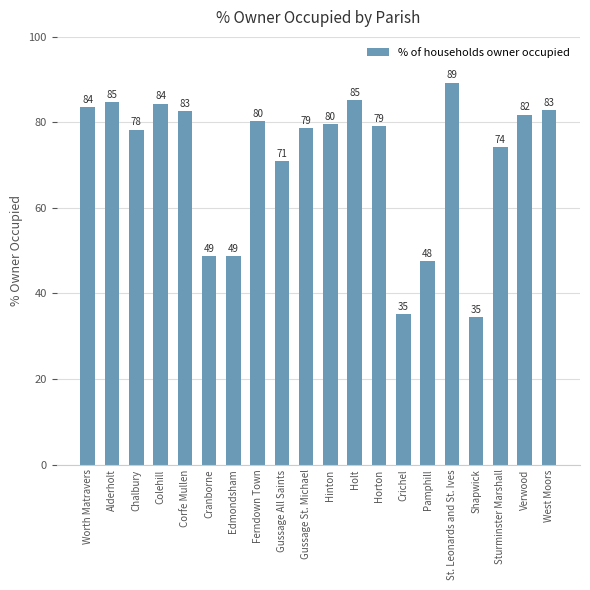

What is the label of the 9th bar from the left?

Gussage All Saints